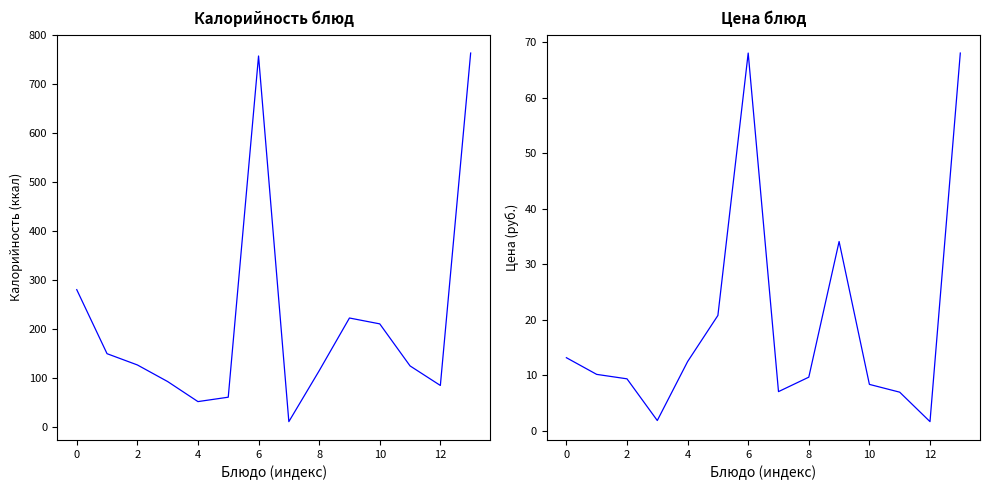

True or false: Цена and Калорийность intersect in this chart.

False